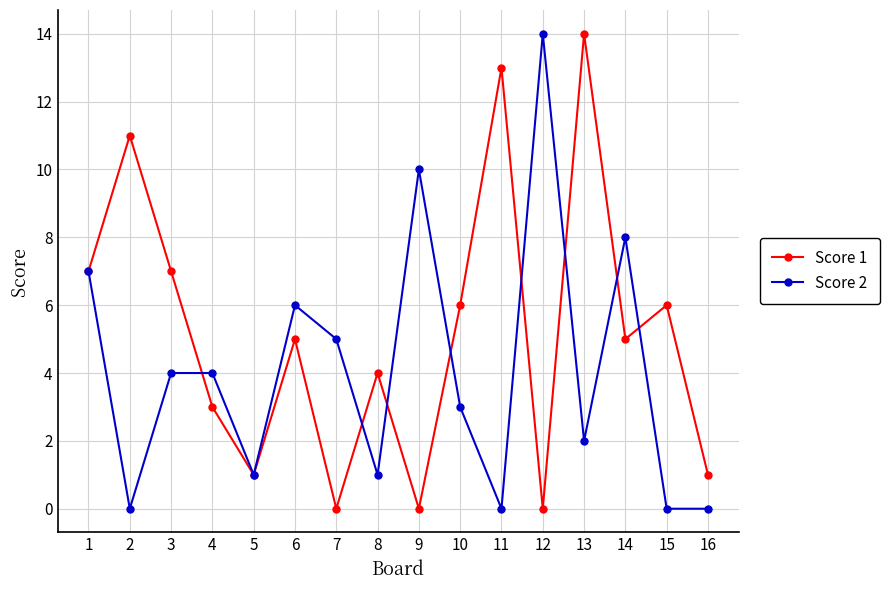

What are all the series names shown in the legend?

Score 1, Score 2